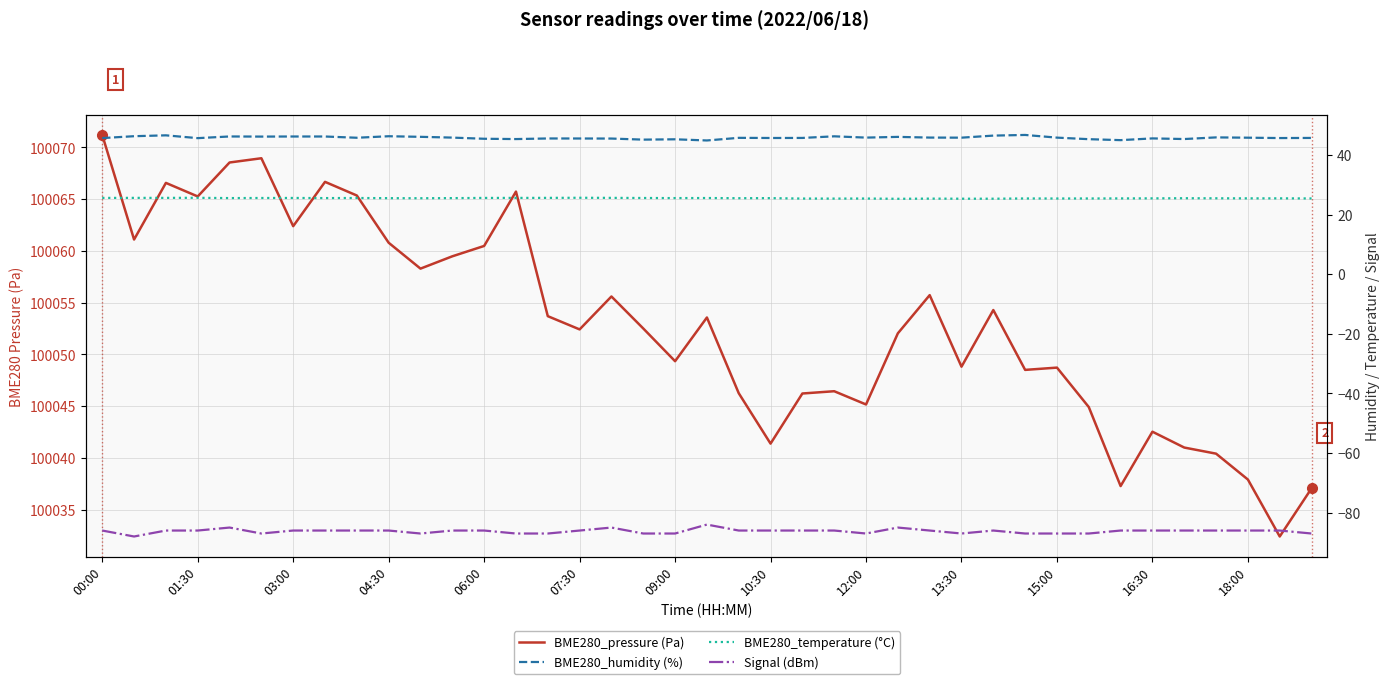

What is the maximum value shown in the chart?

100071.2